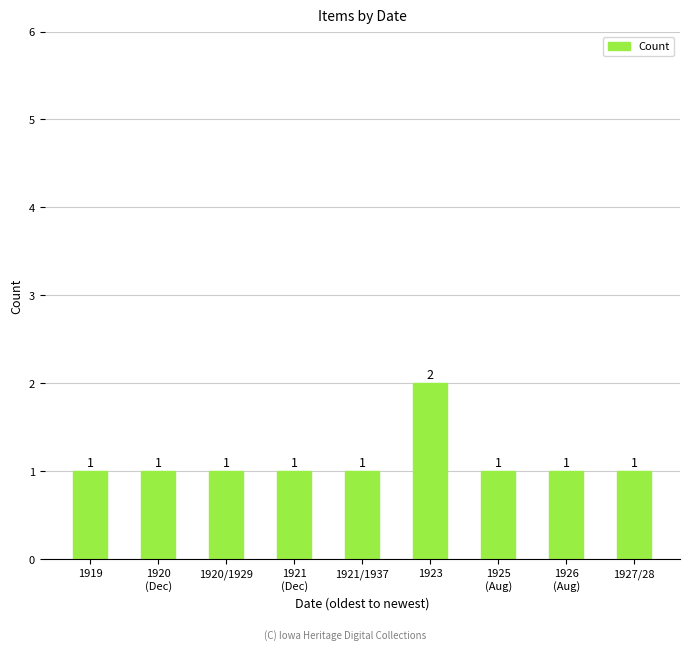

The chart shows a value of 1 at 1921/1937. True or false?

True